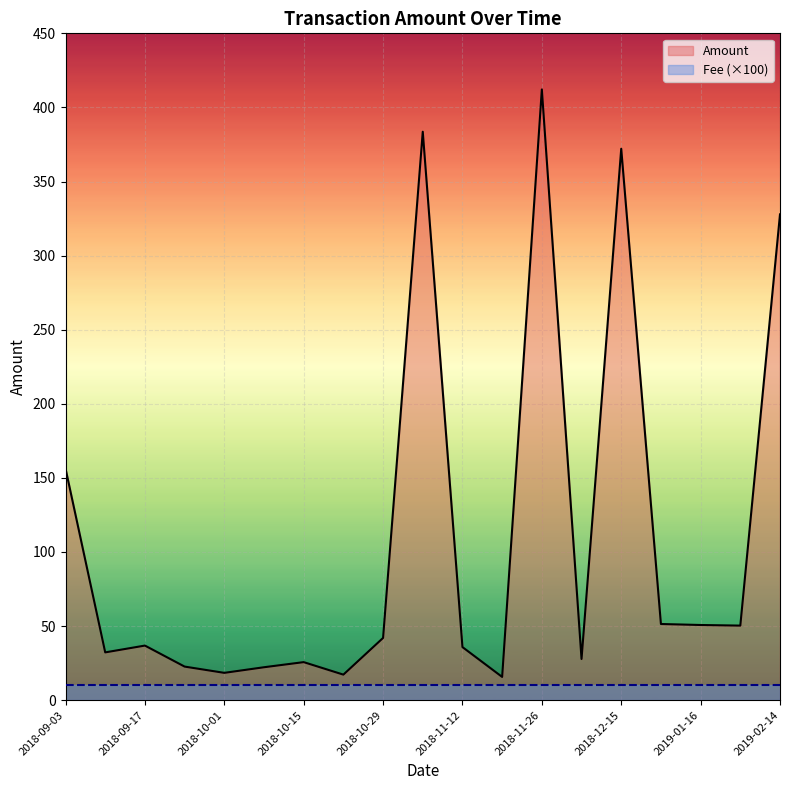

The value of Fee (×100) at 2018-12-15 is 10.0. True or false?

True